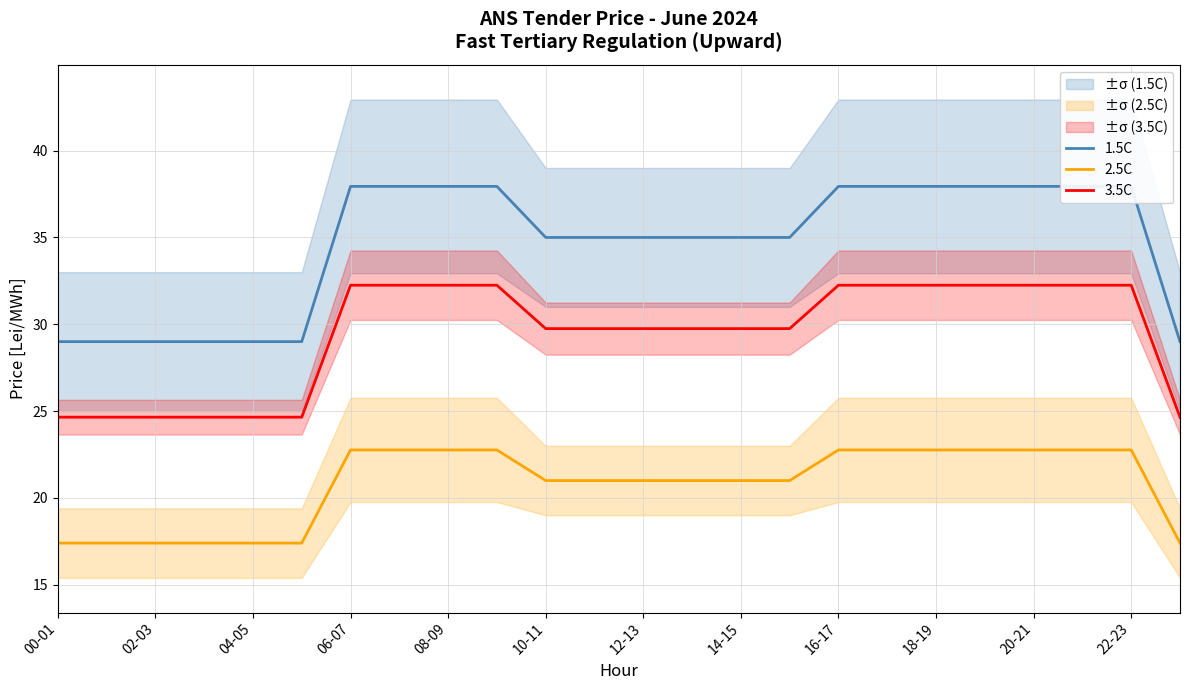

What is the maximum value shown in the chart?

37.9